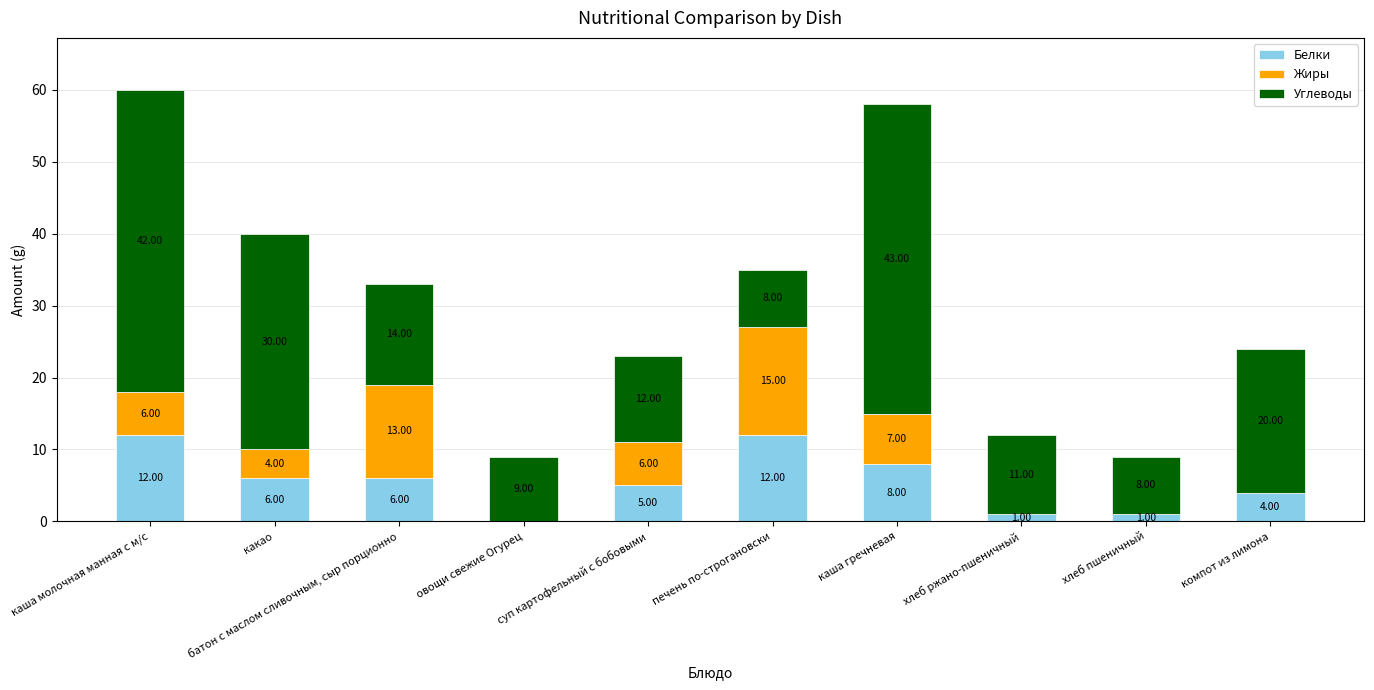

What is the sum of all Белки values?

55